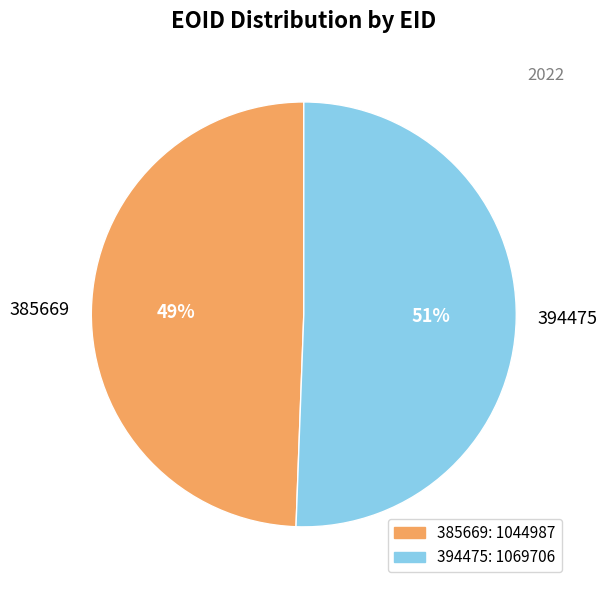

To the nearest percent, what is the combined percentage of 394475 and 385669?

100%